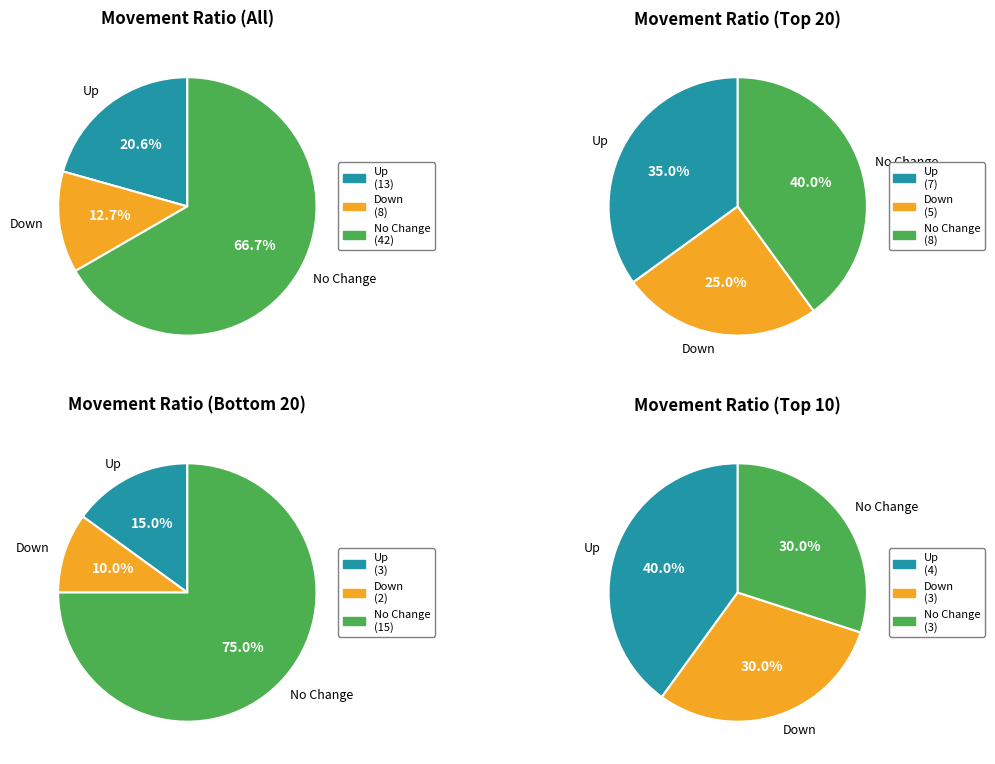

Is it true that - is 67% of the pie?

True